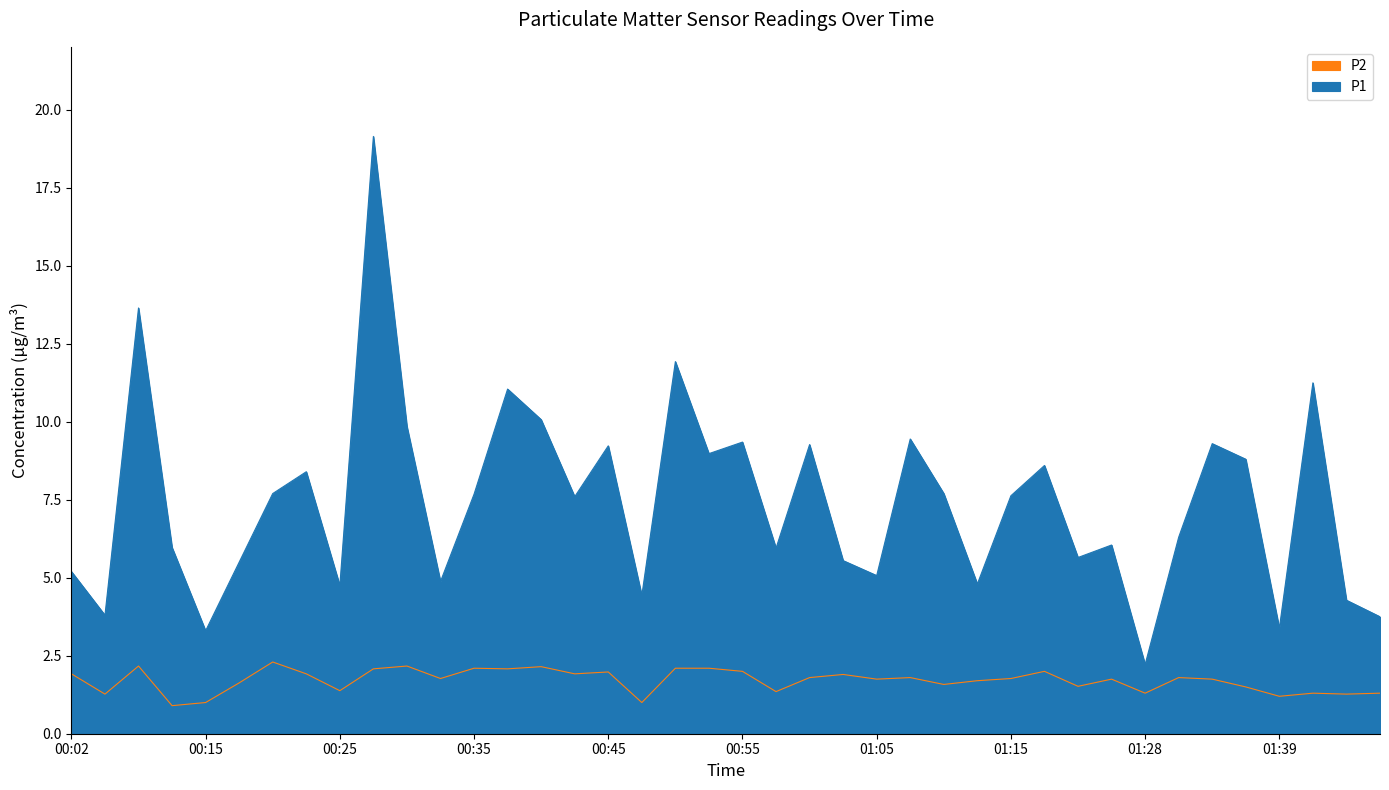

What value does the P2 series have at 01:05?

1.8